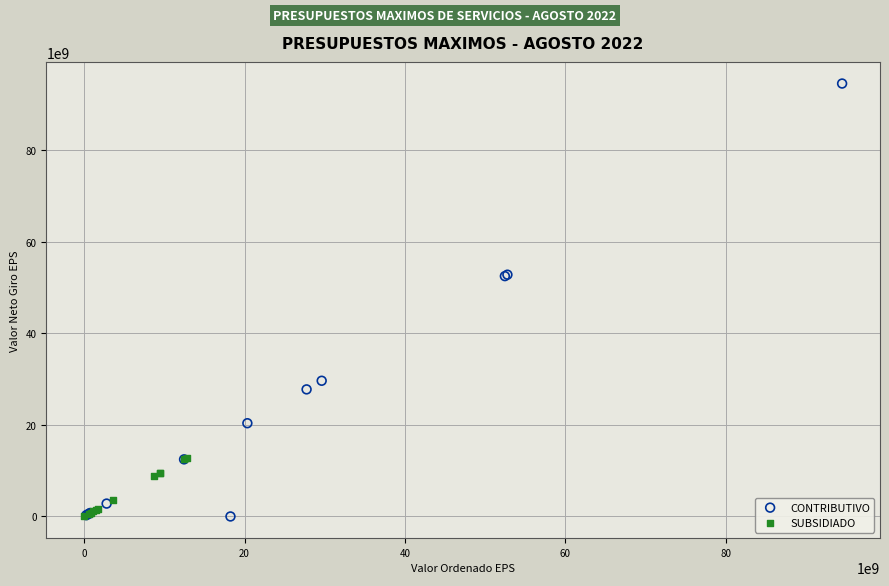

Which series has the widest spread of Y values?

CONTRIBUTIVO